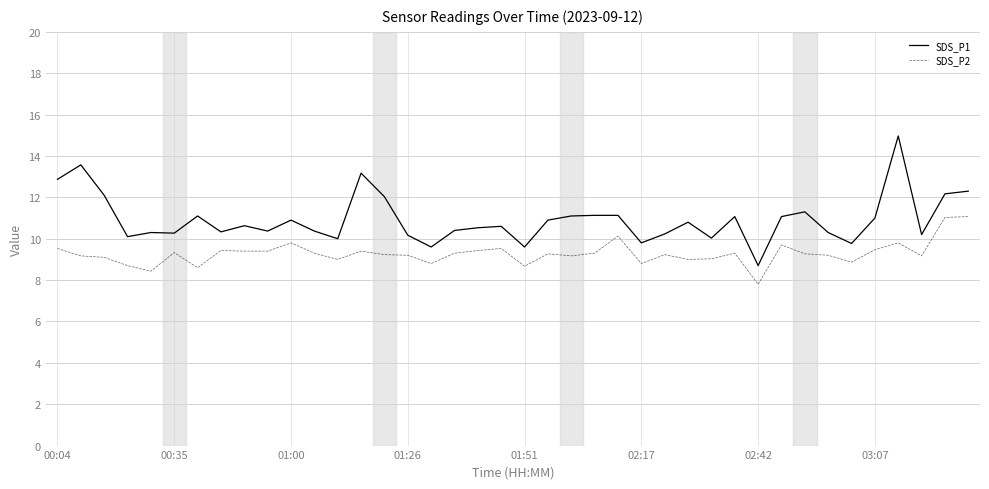

Rank the series by their maximum value, from highest to lowest.

SDS_P1, SDS_P2